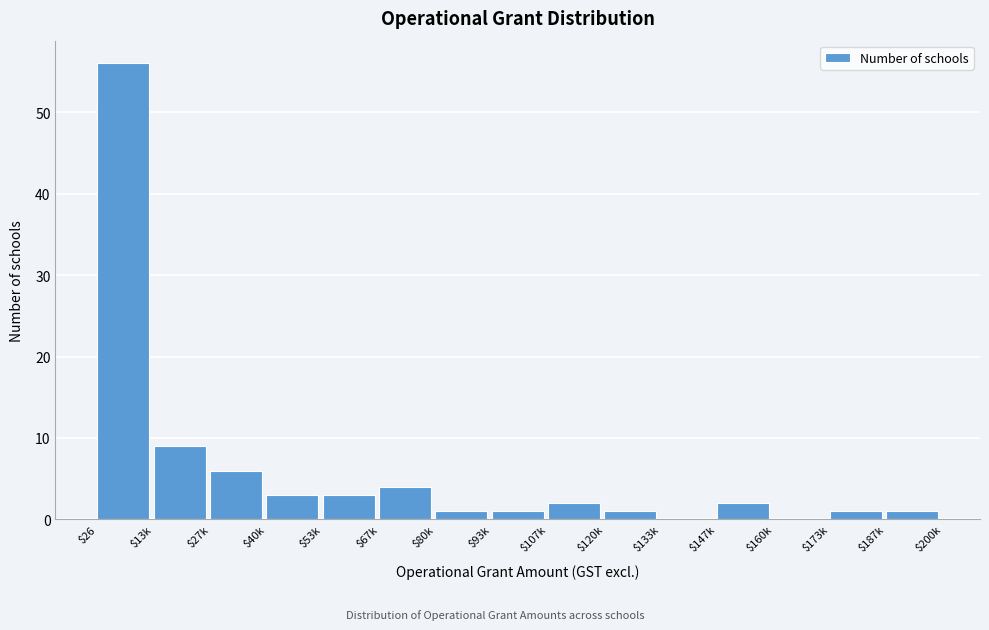

Which label corresponds to the largest value in the chart?

$26